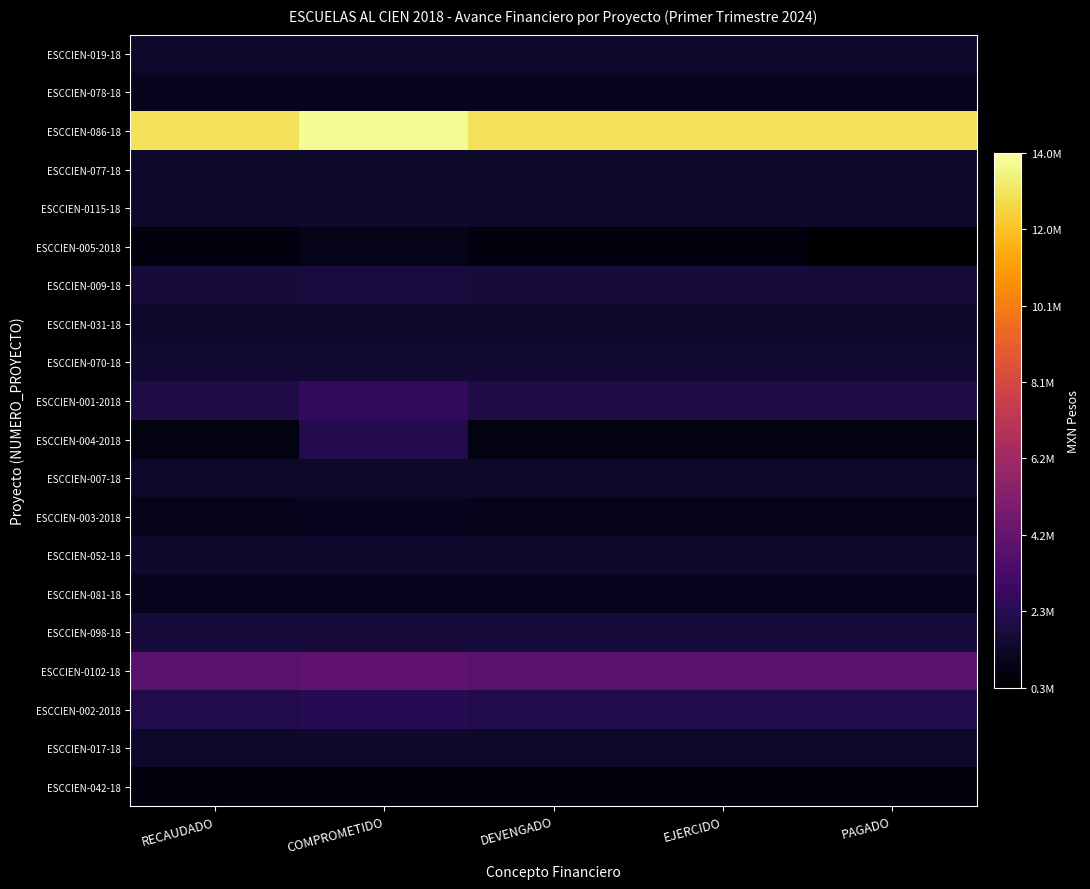

At EJERCIDO, list the series in order from smallest to largest.

ESCCIEN-005-2018, ESCCIEN-042-18, ESCCIEN-004-2018, ESCCIEN-003-2018, ESCCIEN-081-18, ESCCIEN-078-18, ESCCIEN-019-18, ESCCIEN-0115-18, ESCCIEN-017-18, ESCCIEN-077-18, ESCCIEN-031-18, ESCCIEN-007-18, ESCCIEN-052-18, ESCCIEN-070-18, ESCCIEN-098-18, ESCCIEN-009-18, ESCCIEN-001-2018, ESCCIEN-002-2018, ESCCIEN-0102-18, ESCCIEN-086-18